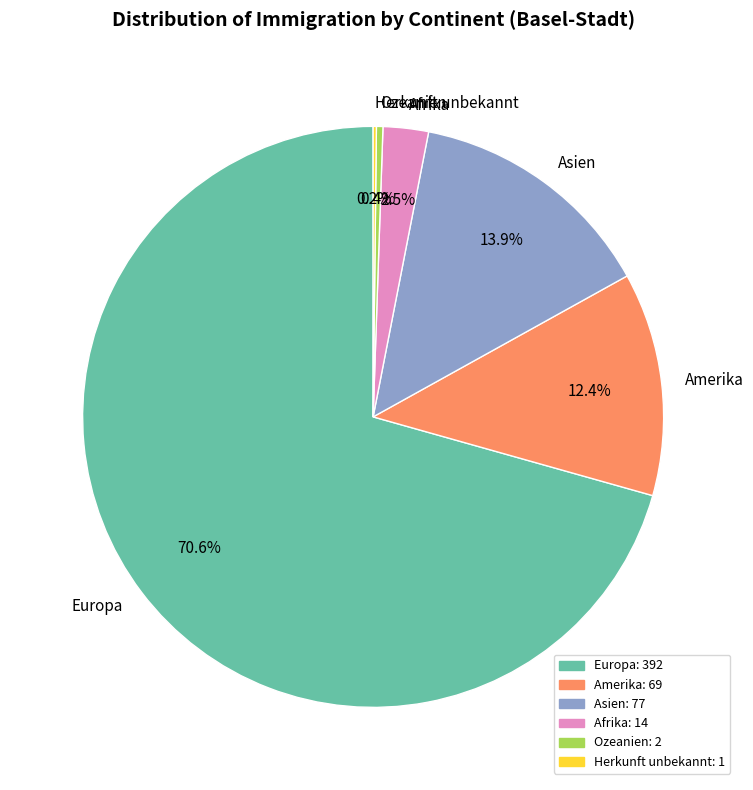

Does Europa represent more than half of the total?

Yes